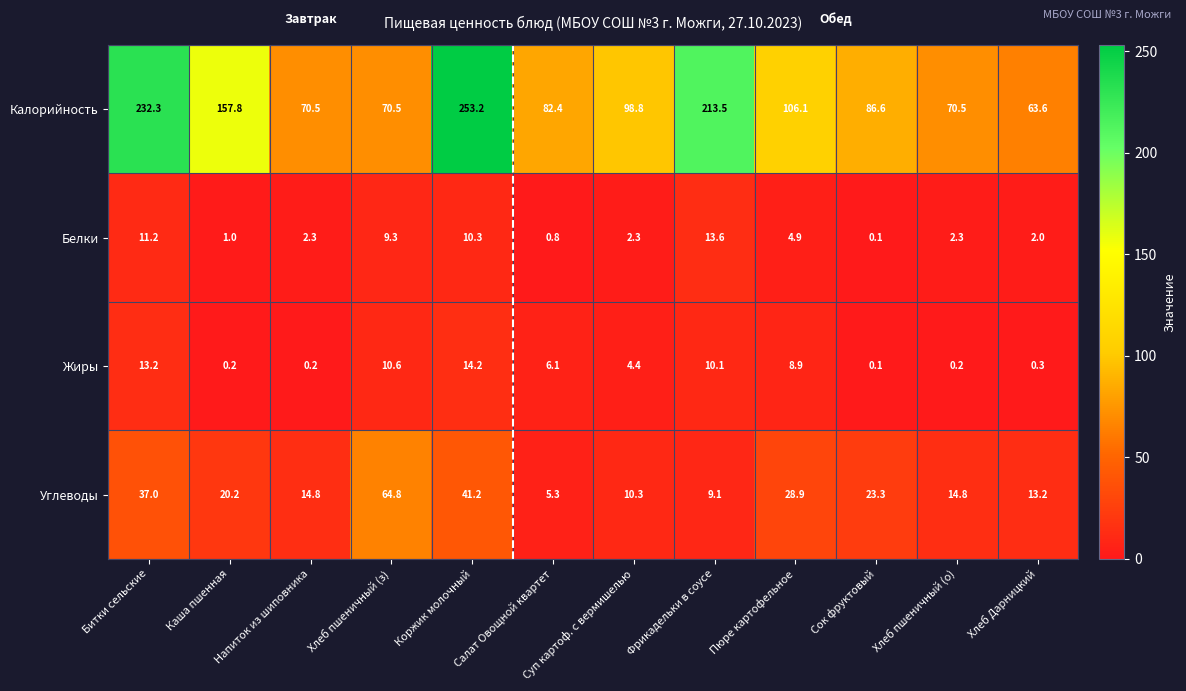

Rank the series at Битки сельские from lowest to highest value.

Белки, Жиры, Углеводы, Калорийность